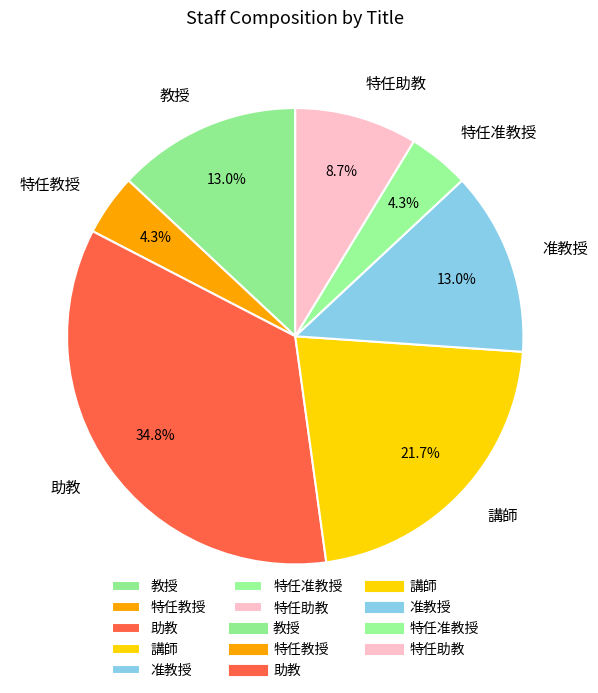

What is the largest slice in the pie chart?

助教